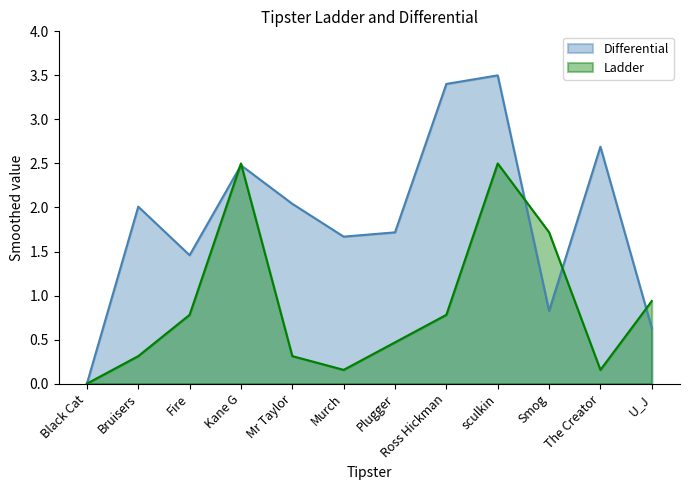

List the series in order of their peak value, highest first.

Differential, Ladder